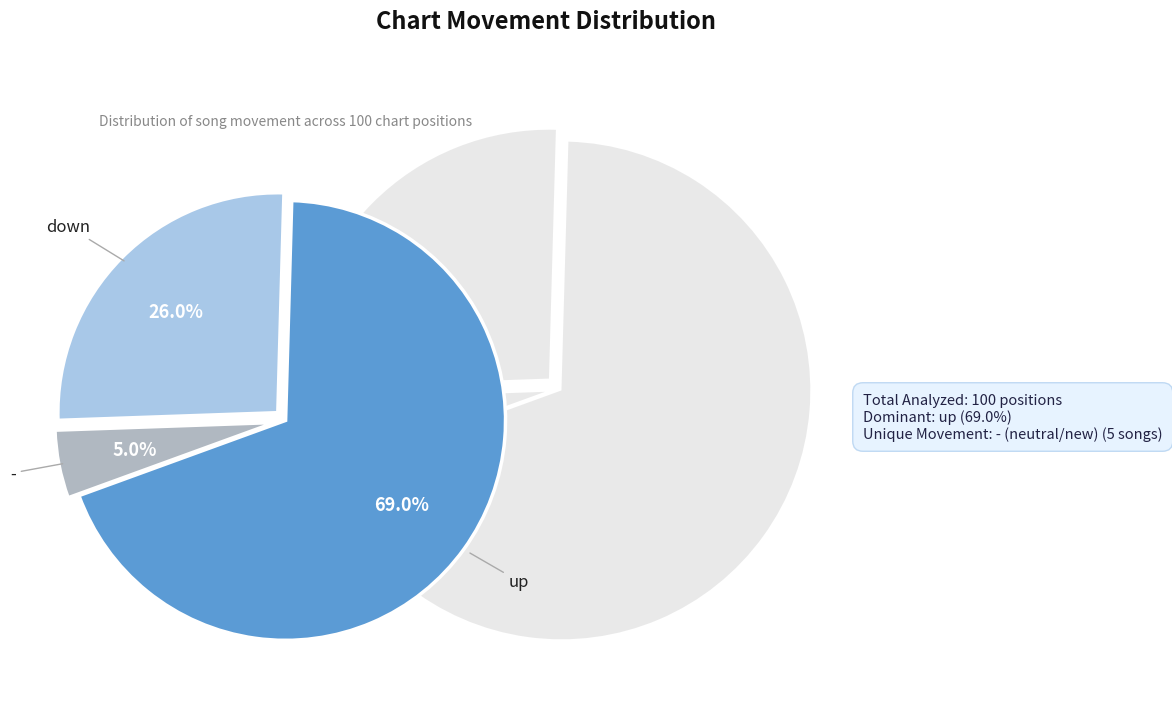

The down slice represents 26% of the pie. True or false?

True